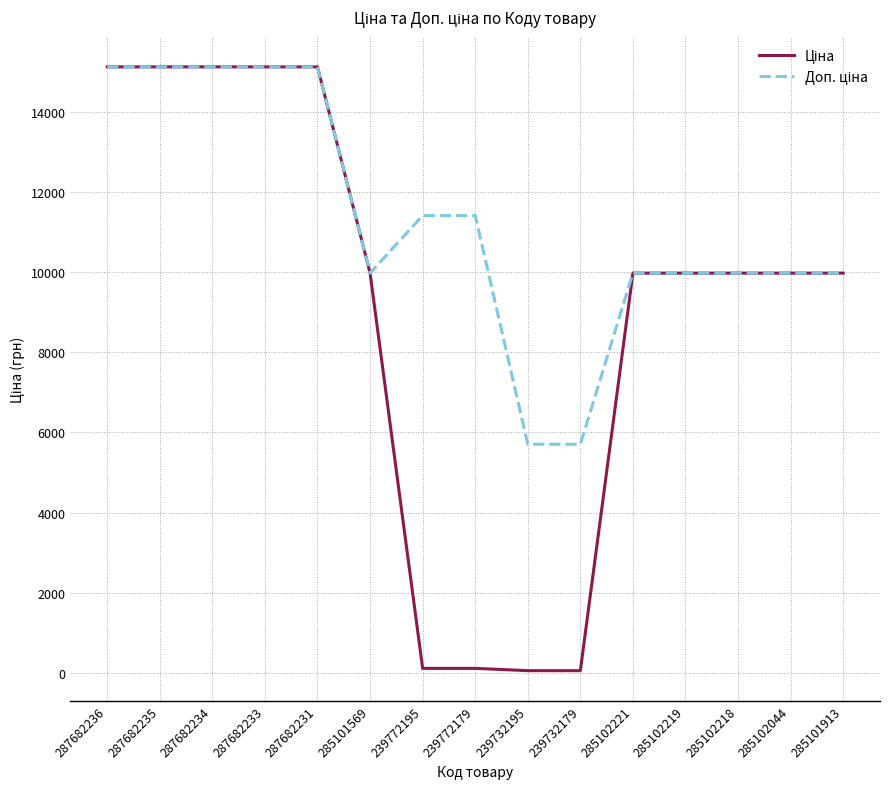

What is the greatest value displayed?

15120.0